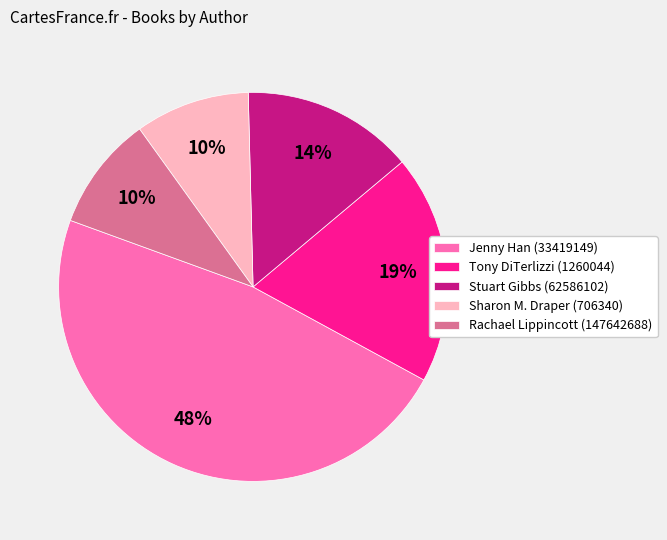

Count the number of slices in the pie.

5